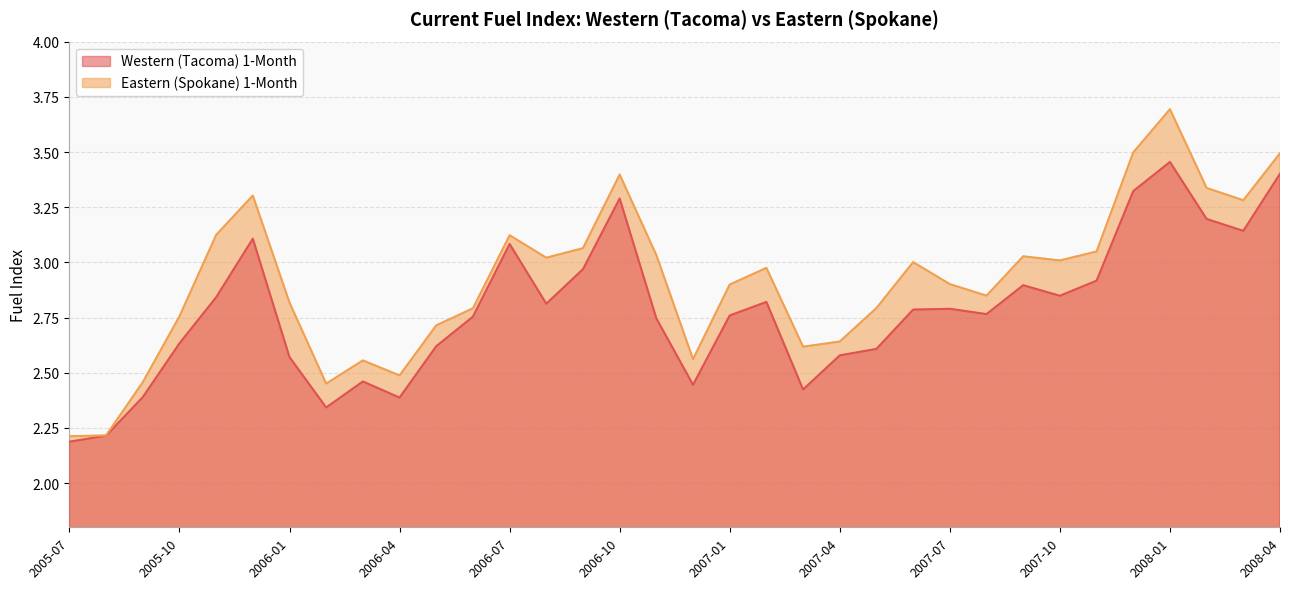

What is the difference between the highest and lowest values at 2007-05?

0.2